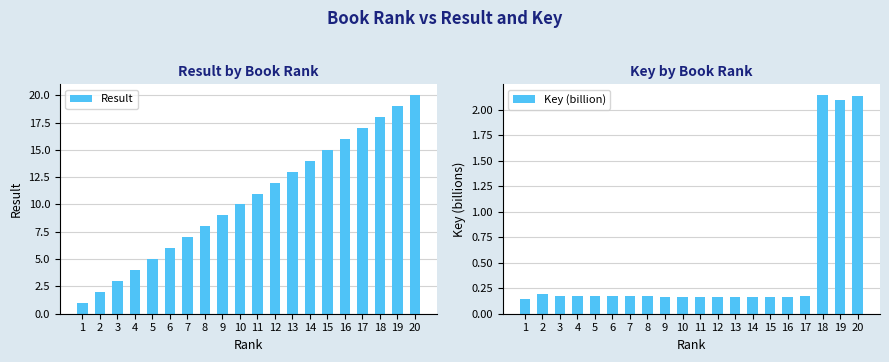

Where is Key (billion) nearest to the value 1?

2